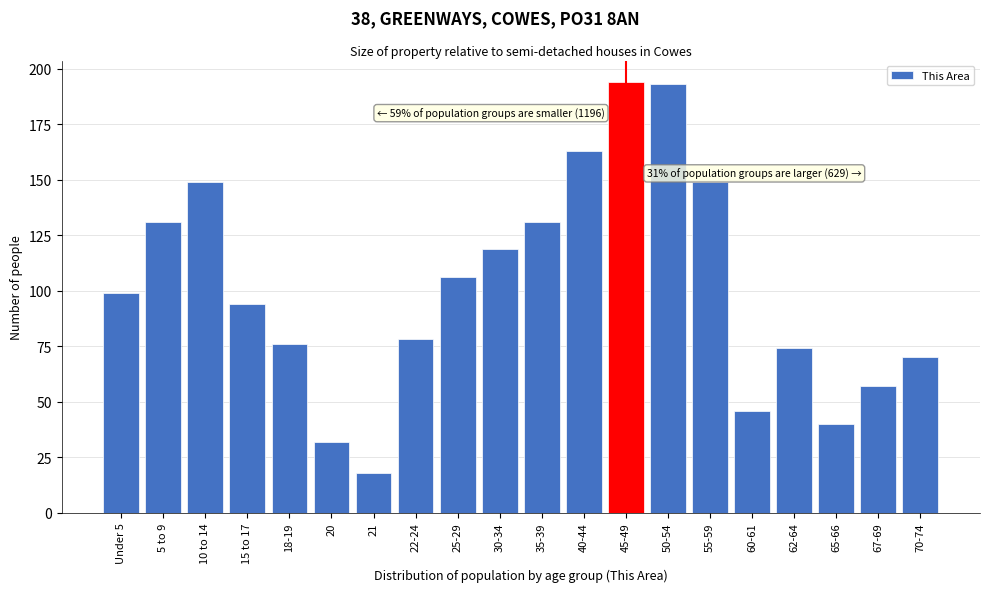

Reading right to left, transcribe all the data shown in this chart.

70-74=70	67-69=57	65-66=40	62-64=74	60-61=46	55-59=149	50-54=193	45-49=194	40-44=163	35-39=131	30-34=119	25-29=106	22-24=78	21=18	20=32	18-19=76	15 to 17=94	10 to 14=149	5 to 9=131	Under 5=99